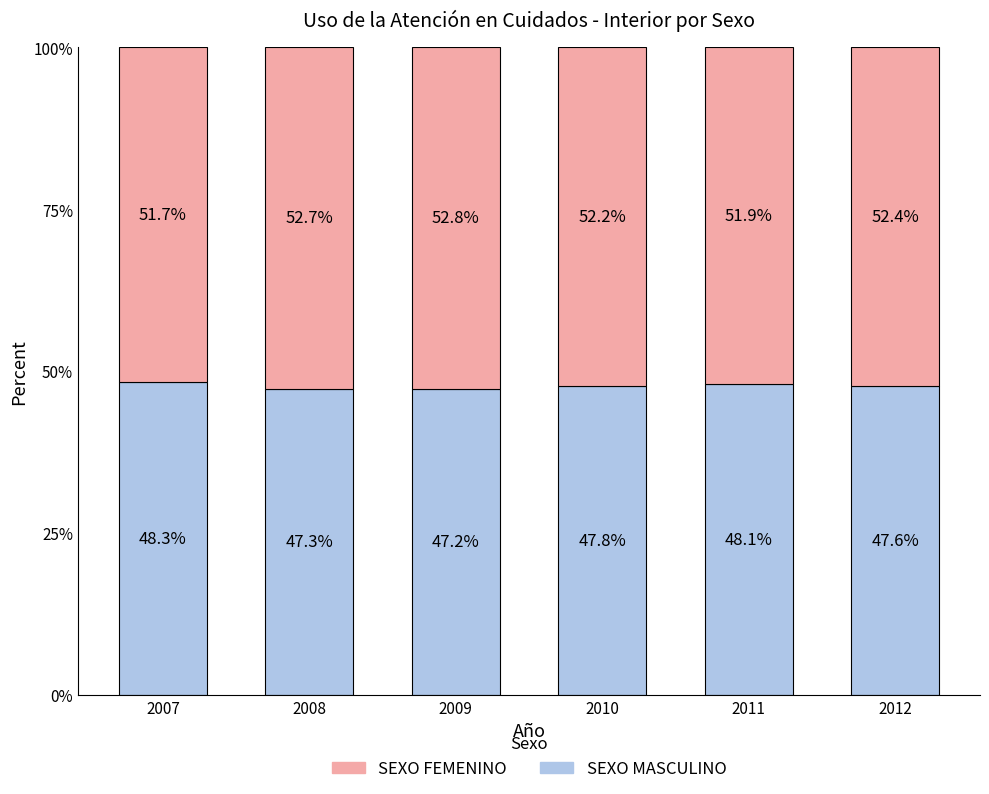

How many bars are there in total?

6